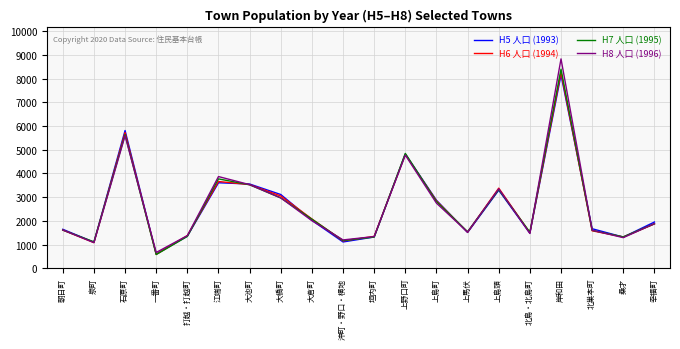

At which category is the sum across all series the highest?

岸和田